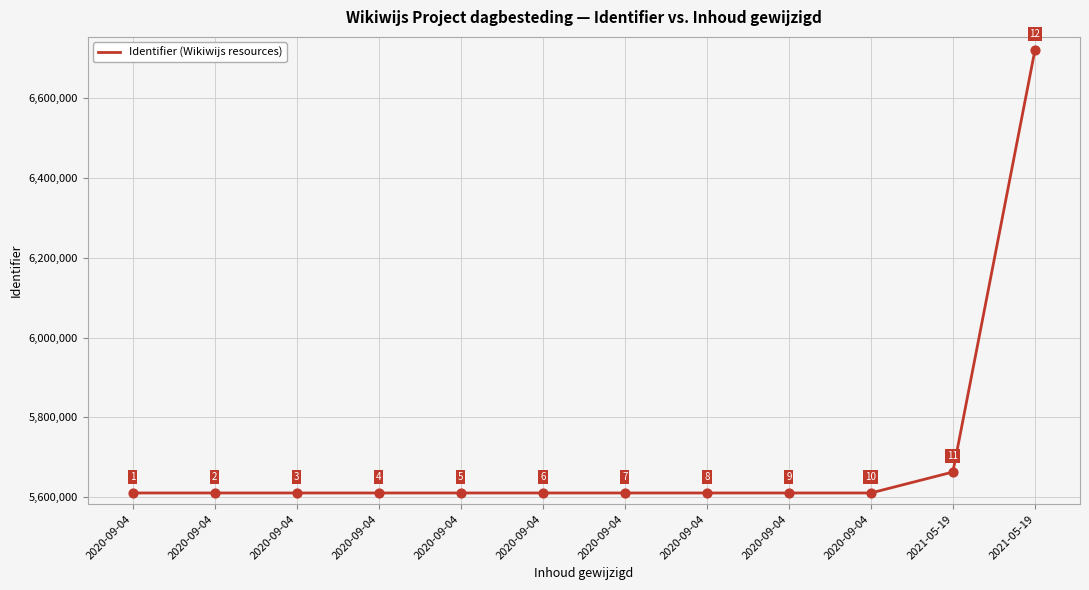

What is the change in value from 2020-09-04 to 2020-09-04?

+7